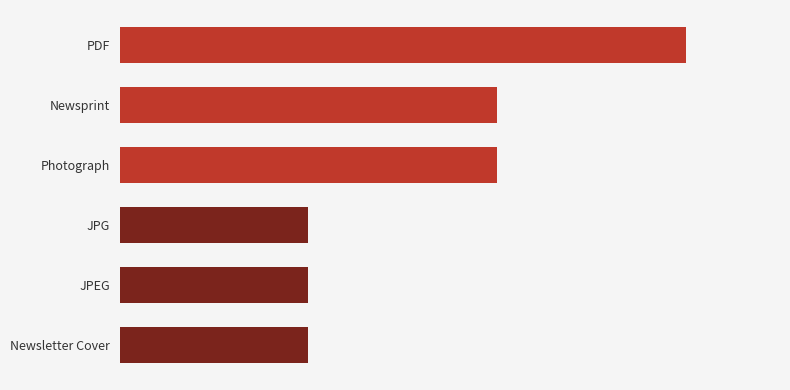

What is the average value?

2